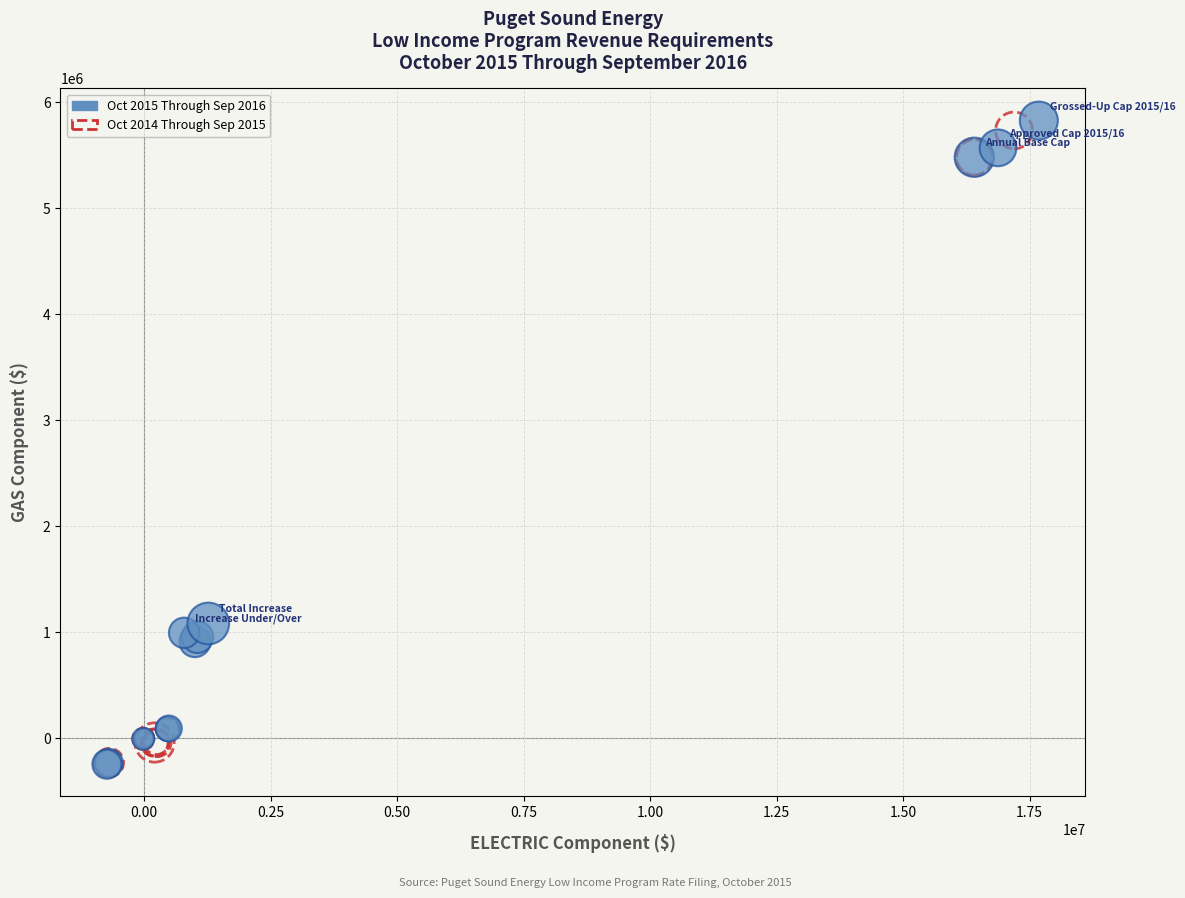

What are all the series names shown in the legend?

Oct 2015 Through Sep 2016, Oct 2014 Through Sep 2015